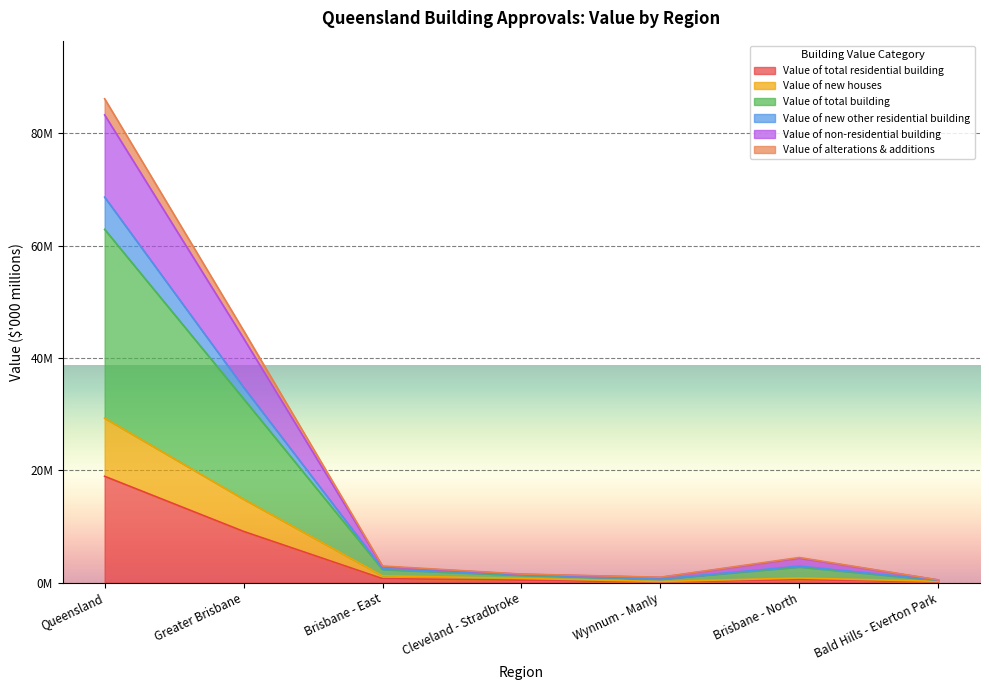

Is the value of Value of alterations & additions at Queensland greater than the value of Value of new houses at Brisbane - North?

Yes